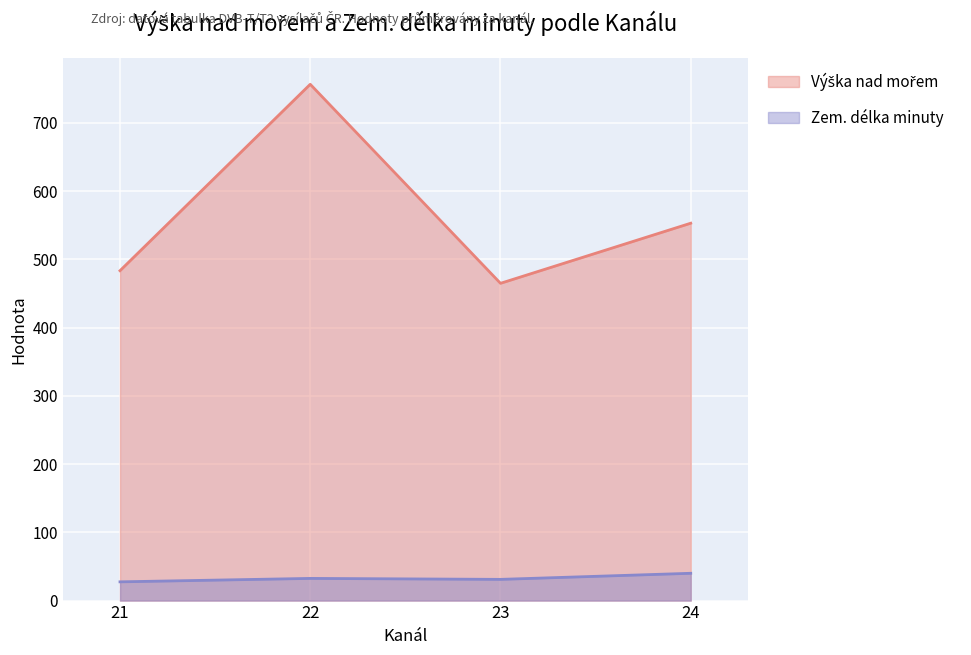

At which category is the sum across all series the highest?

22